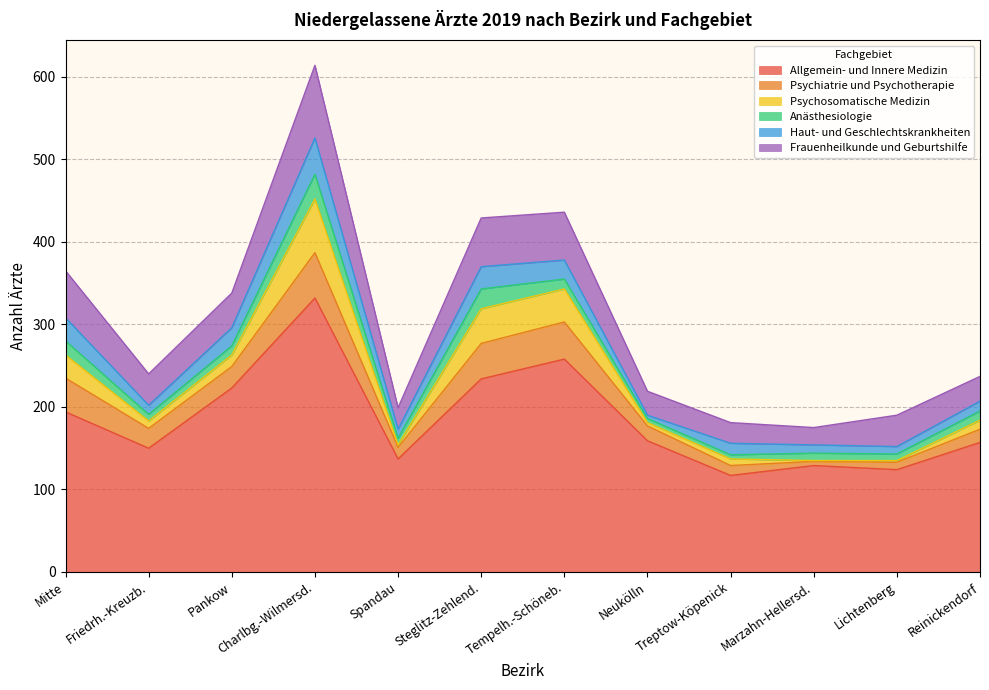

Reading right to left, extract all data points from this chart.

Allgemein- und Innere Medizin: Reinickendorf=157	Lichtenberg=124	Marzahn-Hellersd.=129	Treptow-Köpenick=117	Neukölln=159	Tempelh.-Schöneb.=258	Steglitz-Zehlend.=234	Spandau=137	Charlbg.-Wilmersd.=332	Pankow=223	Friedrh.-Kreuzb.=150	Mitte=194
Psychiatrie und Psychotherapie: Reinickendorf=16	Lichtenberg=9	Marzahn-Hellersd.=5	Treptow-Köpenick=12	Neukölln=18	Tempelh.-Schöneb.=45	Steglitz-Zehlend.=43	Spandau=14	Charlbg.-Wilmersd.=55	Pankow=26	Friedrh.-Kreuzb.=24	Mitte=41
Psychosomatische Medizin: Reinickendorf=11	Lichtenberg=2	Marzahn-Hellersd.=1	Treptow-Köpenick=8	Neukölln=4	Tempelh.-Schöneb.=40	Steglitz-Zehlend.=42	Spandau=3	Charlbg.-Wilmersd.=65	Pankow=14	Friedrh.-Kreuzb.=9	Mitte=28
Anästhesiologie: Reinickendorf=11	Lichtenberg=8	Marzahn-Hellersd.=9	Treptow-Köpenick=5	Neukölln=5	Tempelh.-Schöneb.=12	Steglitz-Zehlend.=24	Spandau=8	Charlbg.-Wilmersd.=30	Pankow=11	Friedrh.-Kreuzb.=8	Mitte=17
Haut- und Geschlechtskrankheiten: Reinickendorf=12	Lichtenberg=9	Marzahn-Hellersd.=10	Treptow-Köpenick=14	Neukölln=4	Tempelh.-Schöneb.=23	Steglitz-Zehlend.=27	Spandau=11	Charlbg.-Wilmersd.=44	Pankow=22	Friedrh.-Kreuzb.=11	Mitte=28
Frauenheilkunde und Geburtshilfe: Reinickendorf=30	Lichtenberg=38	Marzahn-Hellersd.=21	Treptow-Köpenick=25	Neukölln=29	Tempelh.-Schöneb.=58	Steglitz-Zehlend.=59	Spandau=26	Charlbg.-Wilmersd.=88	Pankow=42	Friedrh.-Kreuzb.=38	Mitte=57